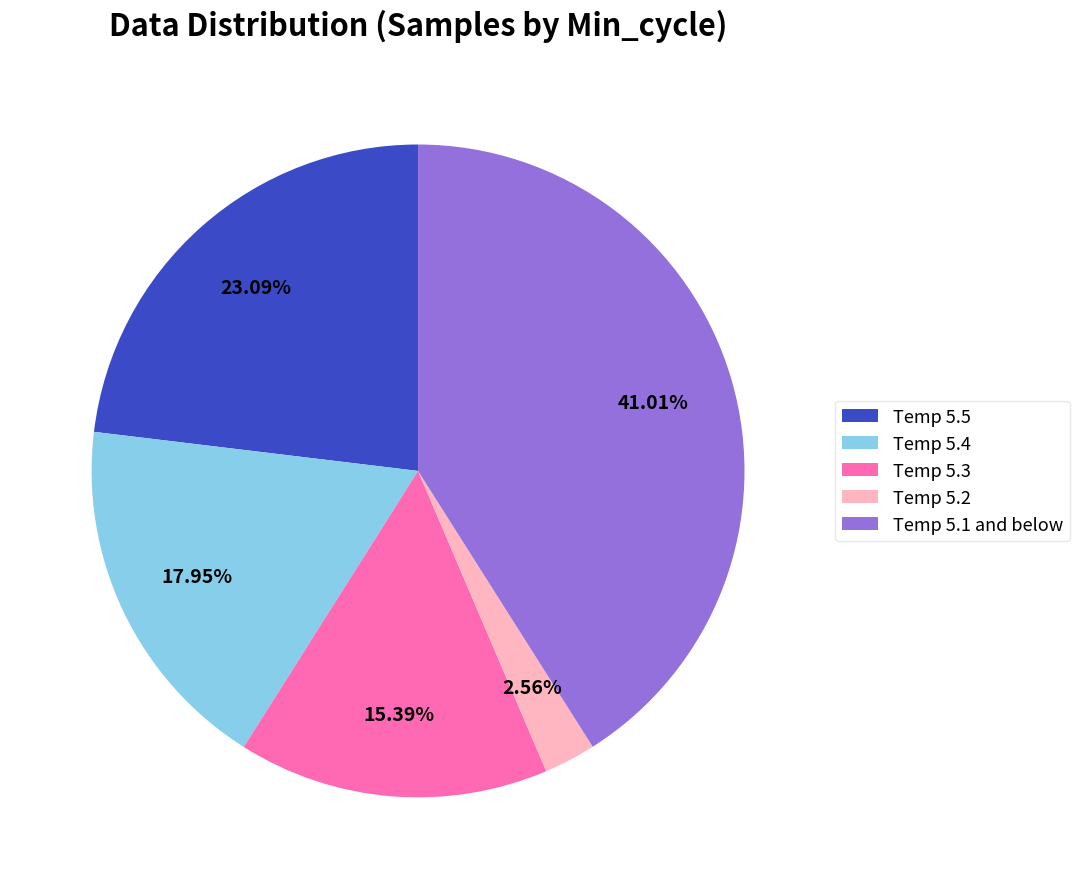

Is there a majority slice in this chart?

No